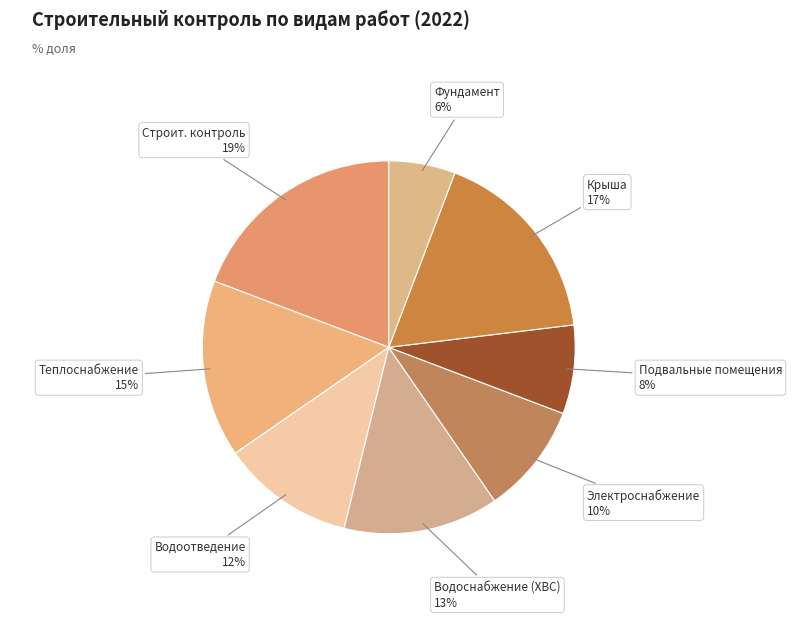

Between Строит. контроль and Водоснабжение (ХВС), which is larger?

Строит. контроль